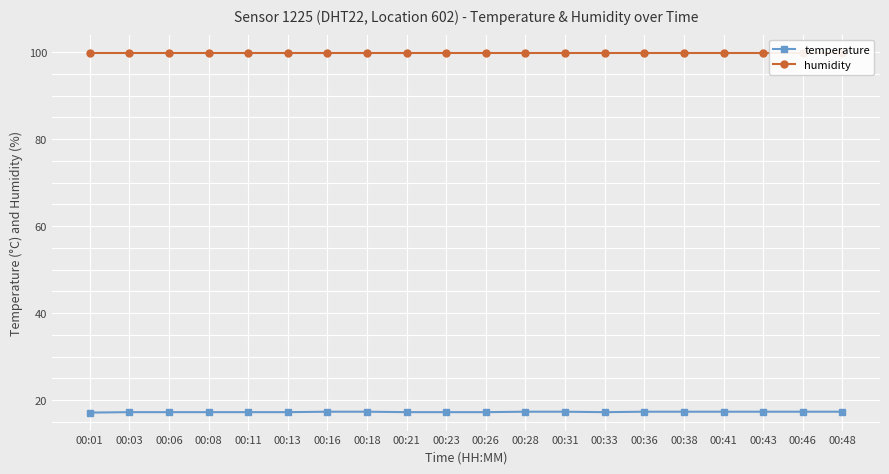

Rank the series by their maximum value, from lowest to highest.

temperature, humidity